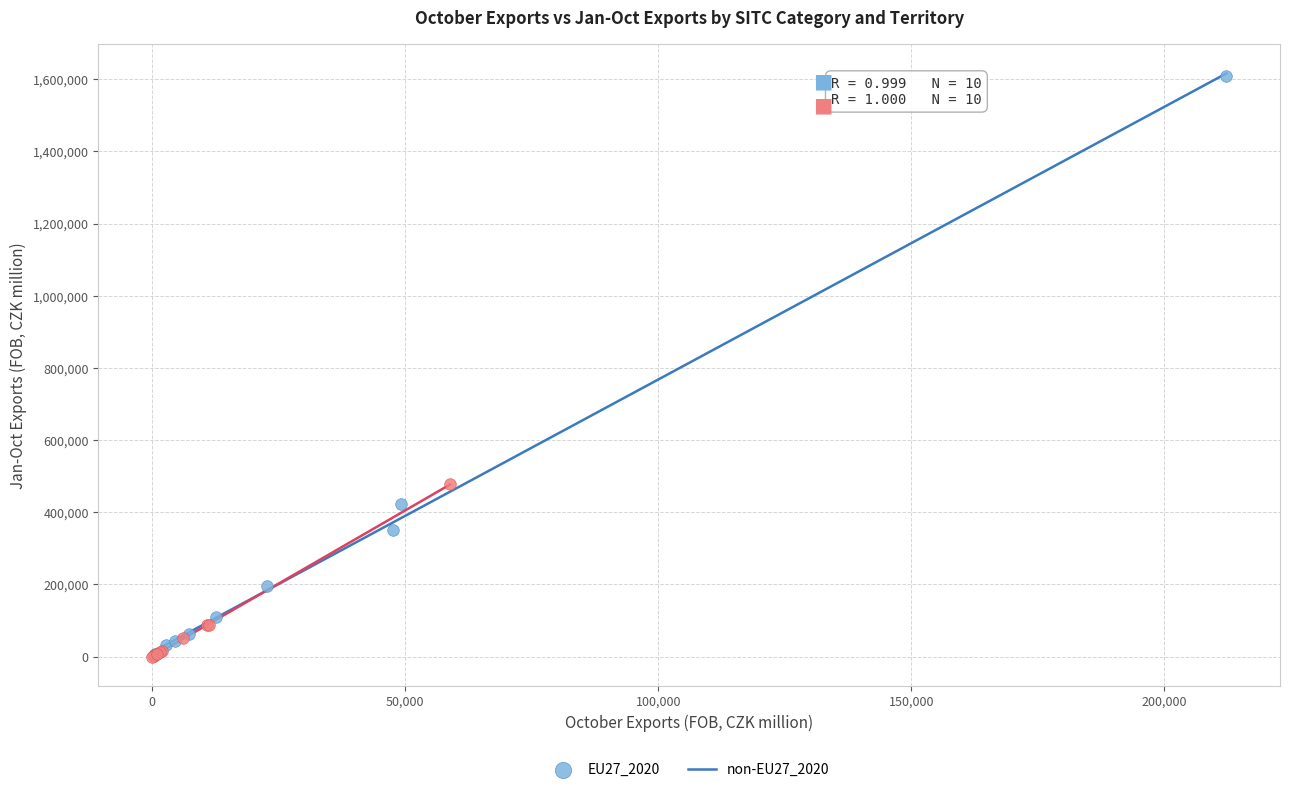

Which series has the widest spread of Y values?

EU27_2020